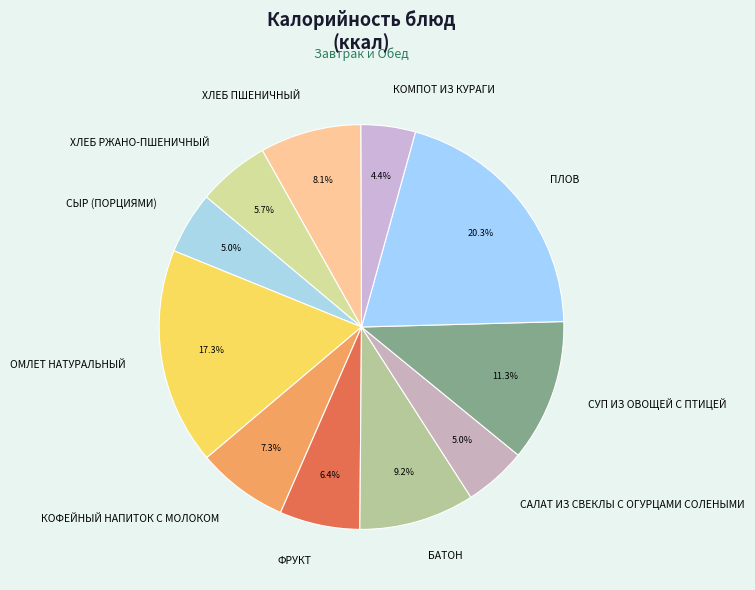

Which category has the biggest portion of the pie?

ПЛОВ